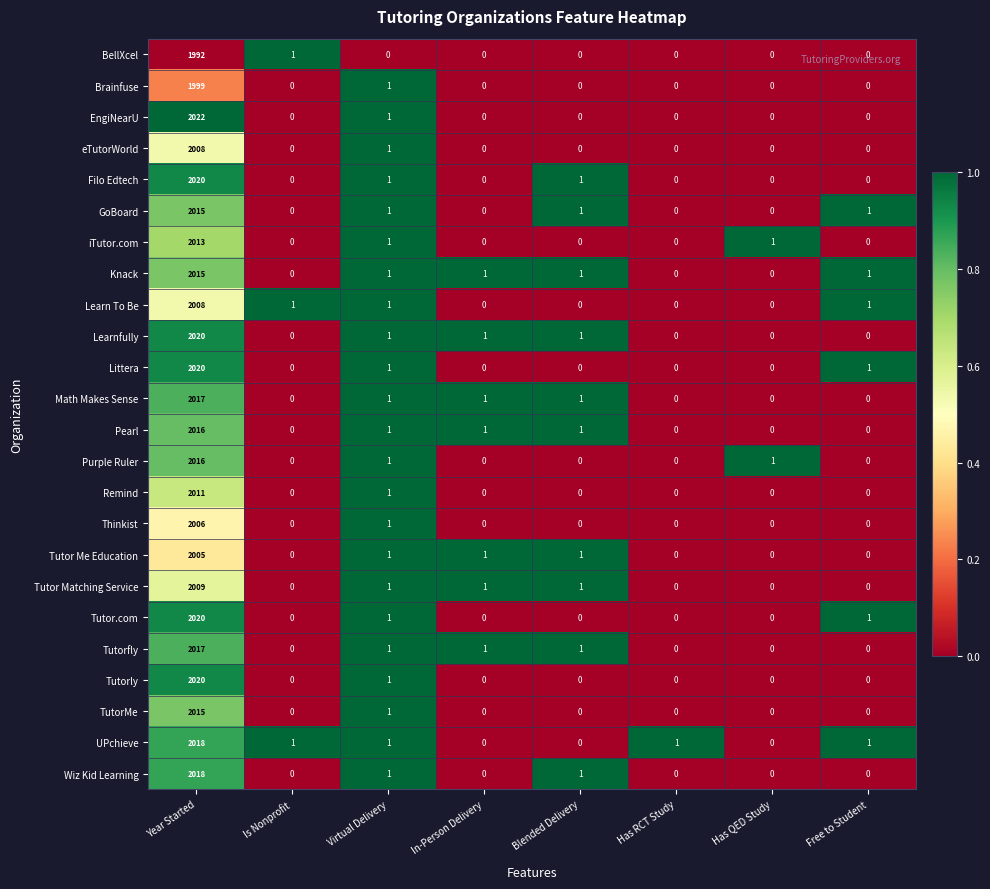

What is the difference between the highest and lowest values at Free to Student?

1